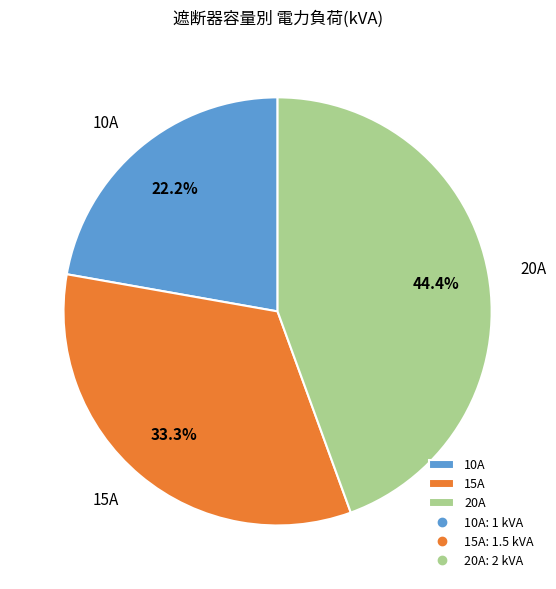

Combined, what portion of the pie is 15A and 10A?

55.6%